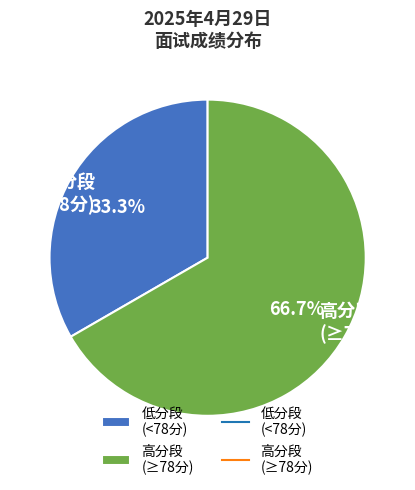

Rank the categories by value from highest to lowest.

高分段 (≥78分), 低分段 (<78分)